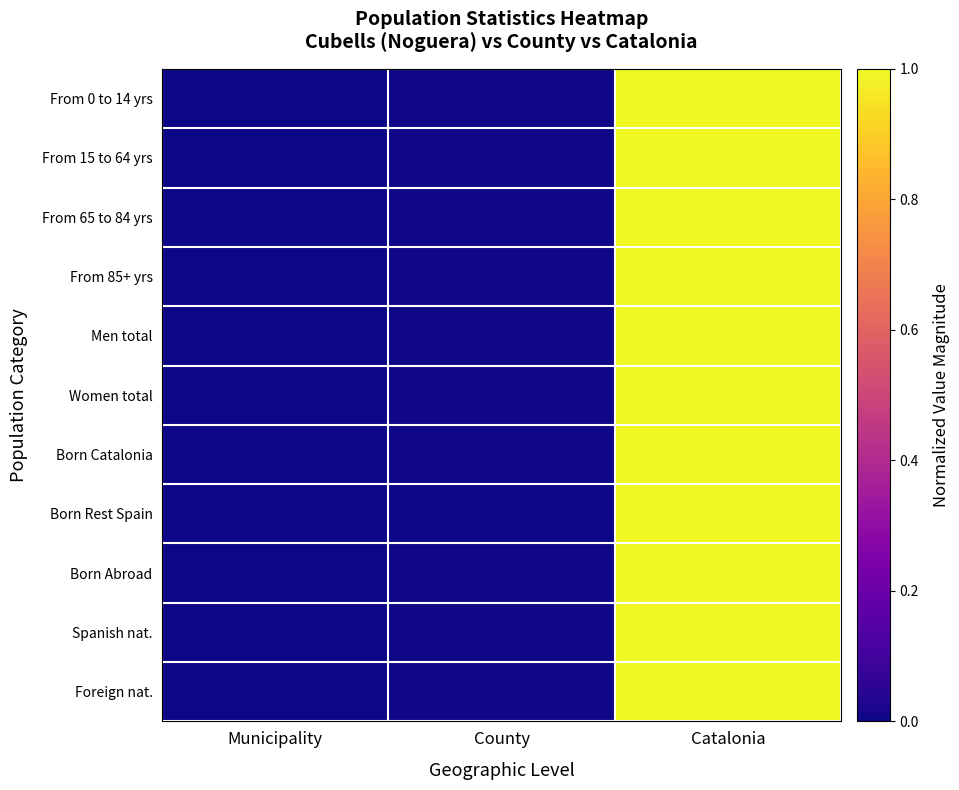

Which label corresponds to the largest value in the chart?

Catalonia